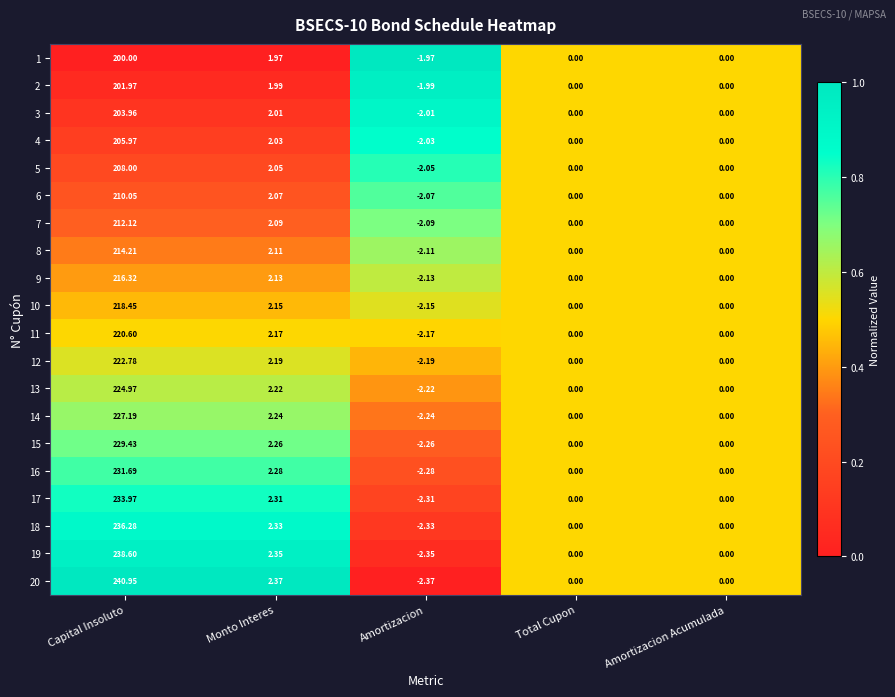

Between Capital Insoluto and Monto Interes, which series saw the biggest shift?

20